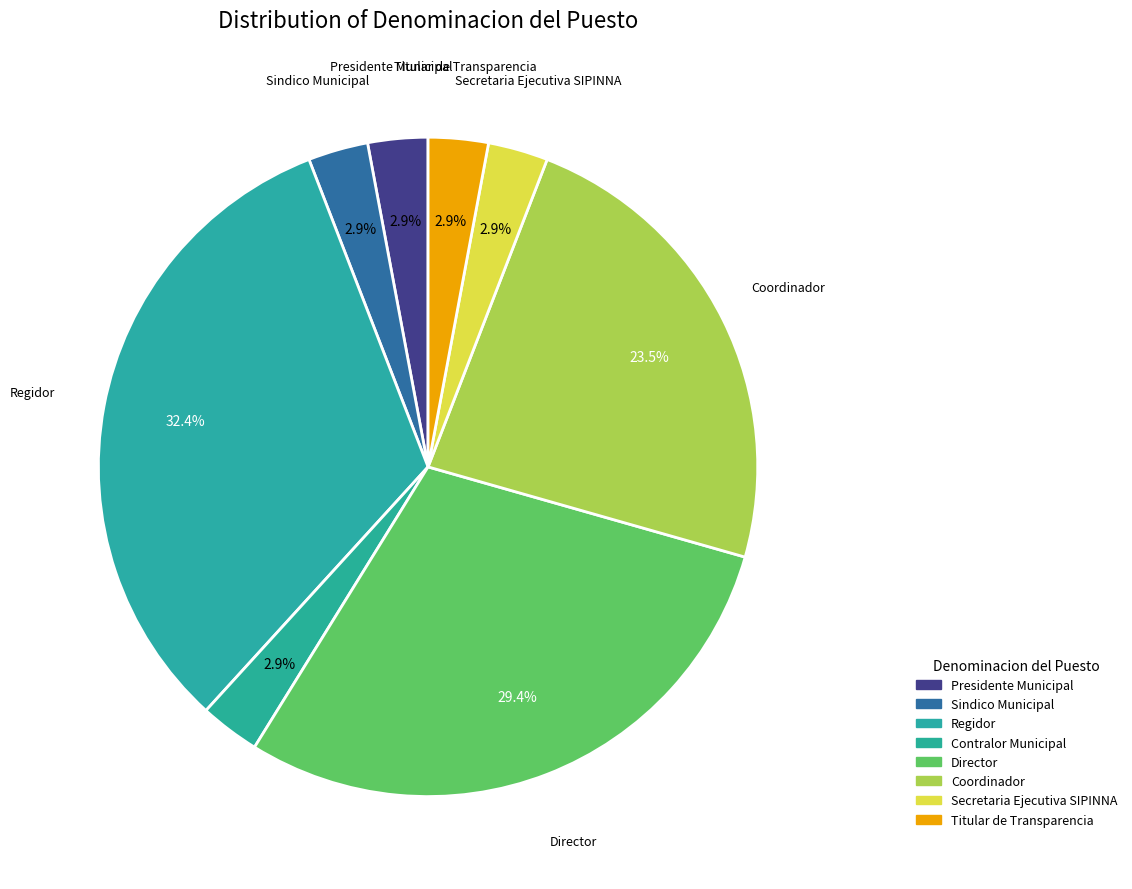

To the nearest percent, what is the combined percentage of Sindico Municipal and Contralor Municipal?

6%